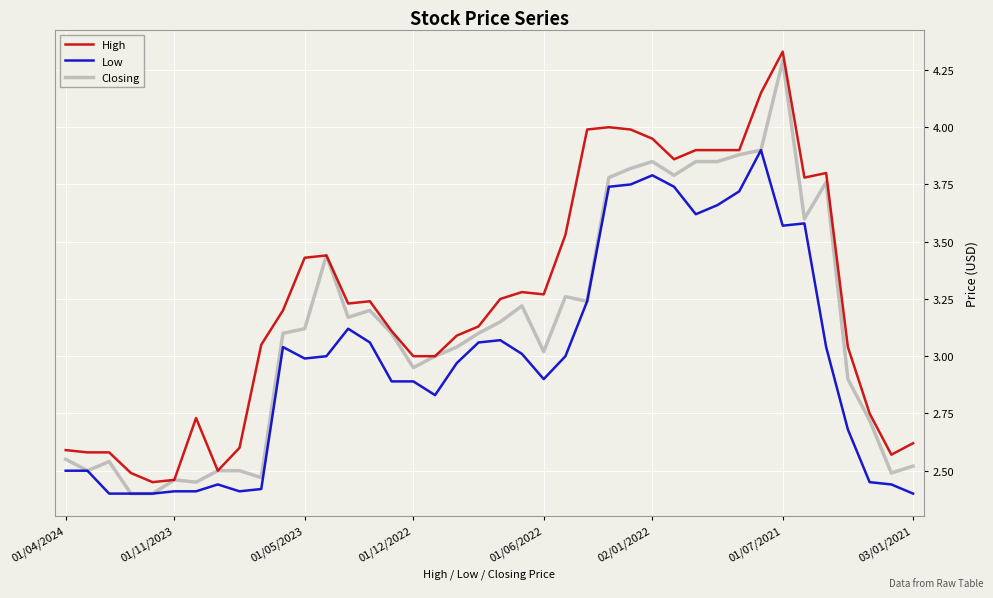

Which series has the widest spread of values?

Closing